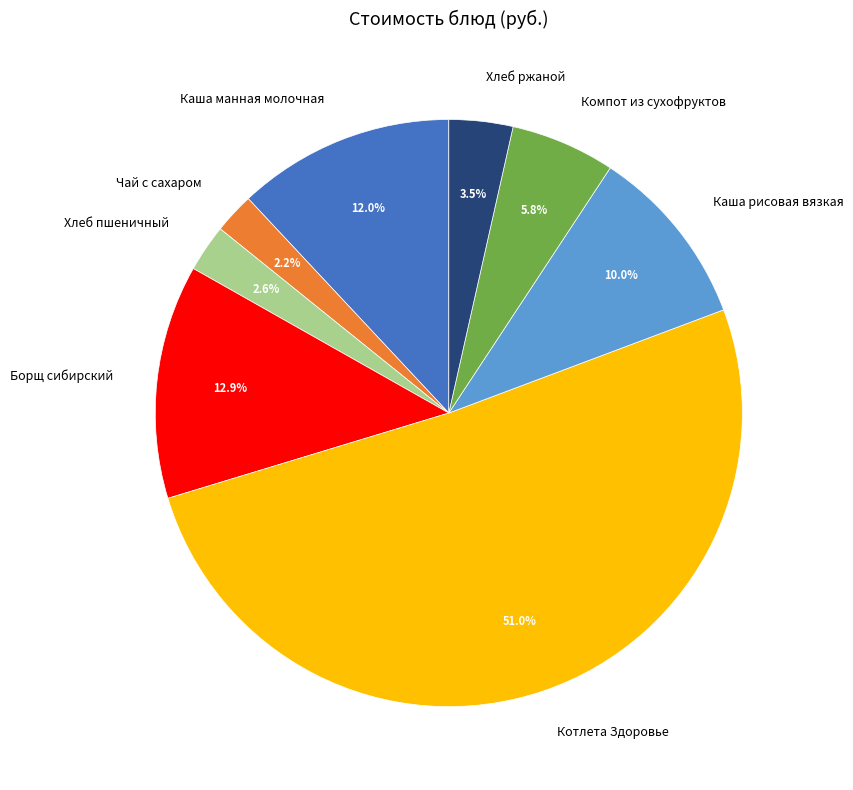

To the nearest percent, what is the difference between the largest and smallest slice percentages?

49%